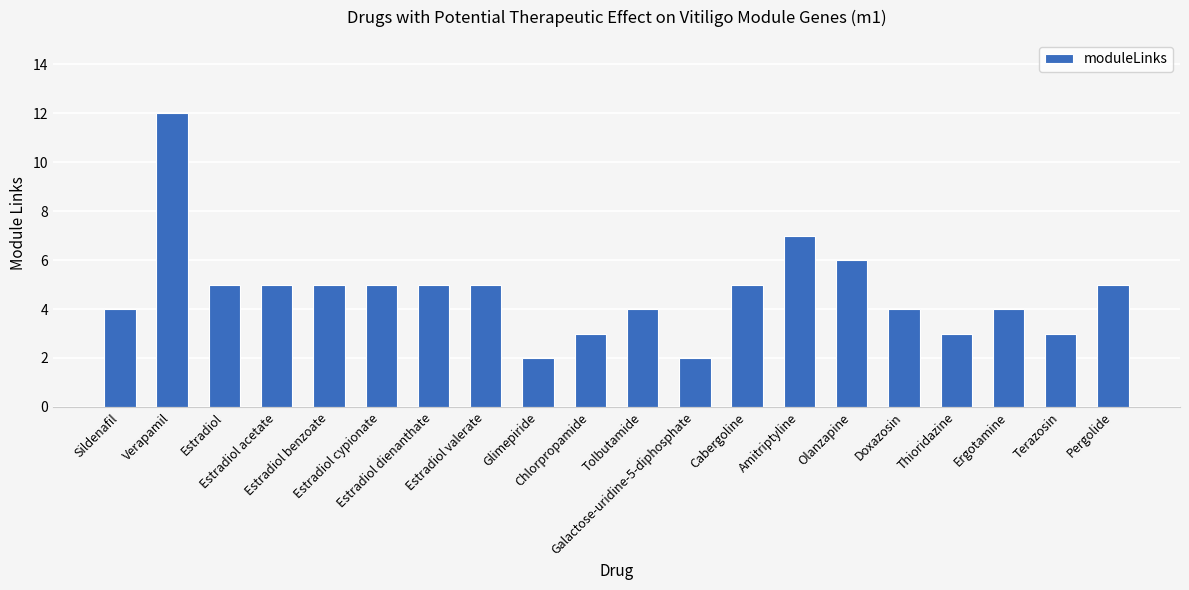

Where is the data nearest to the value 7?

Amitriptyline